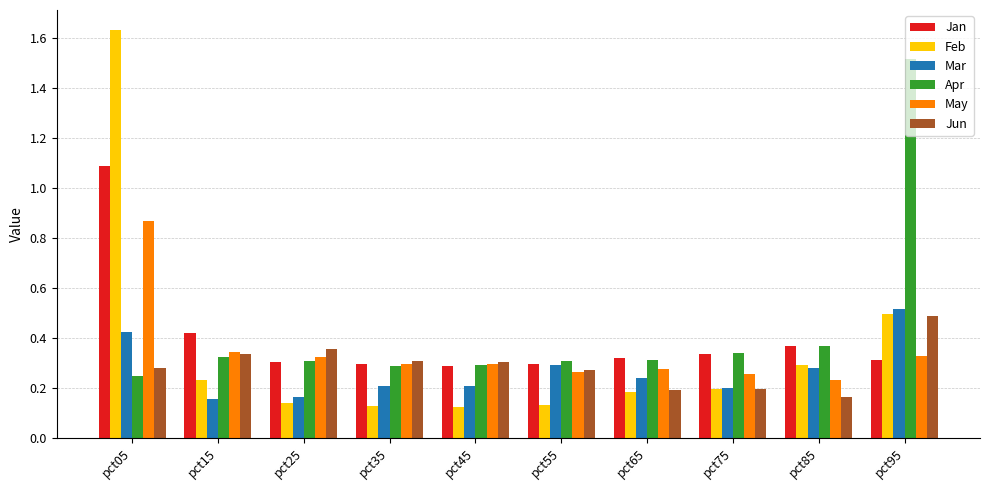

Is it true that Jan equals 0.3 at pct65?

True